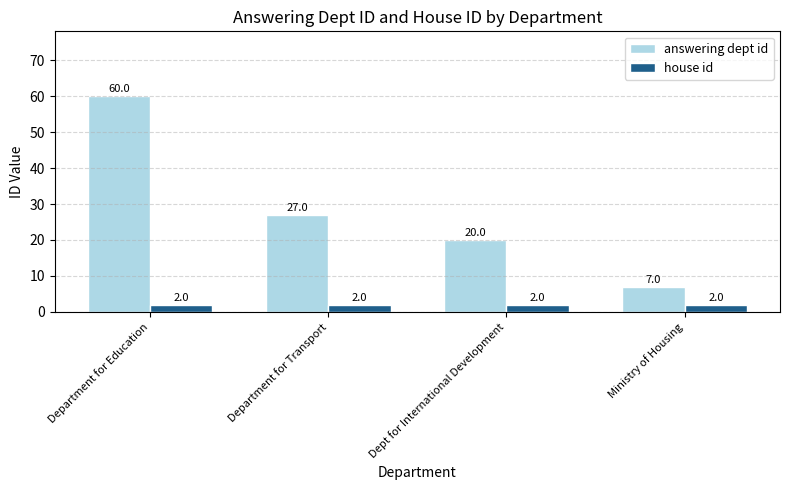

What position from the right is Department for Education?

4